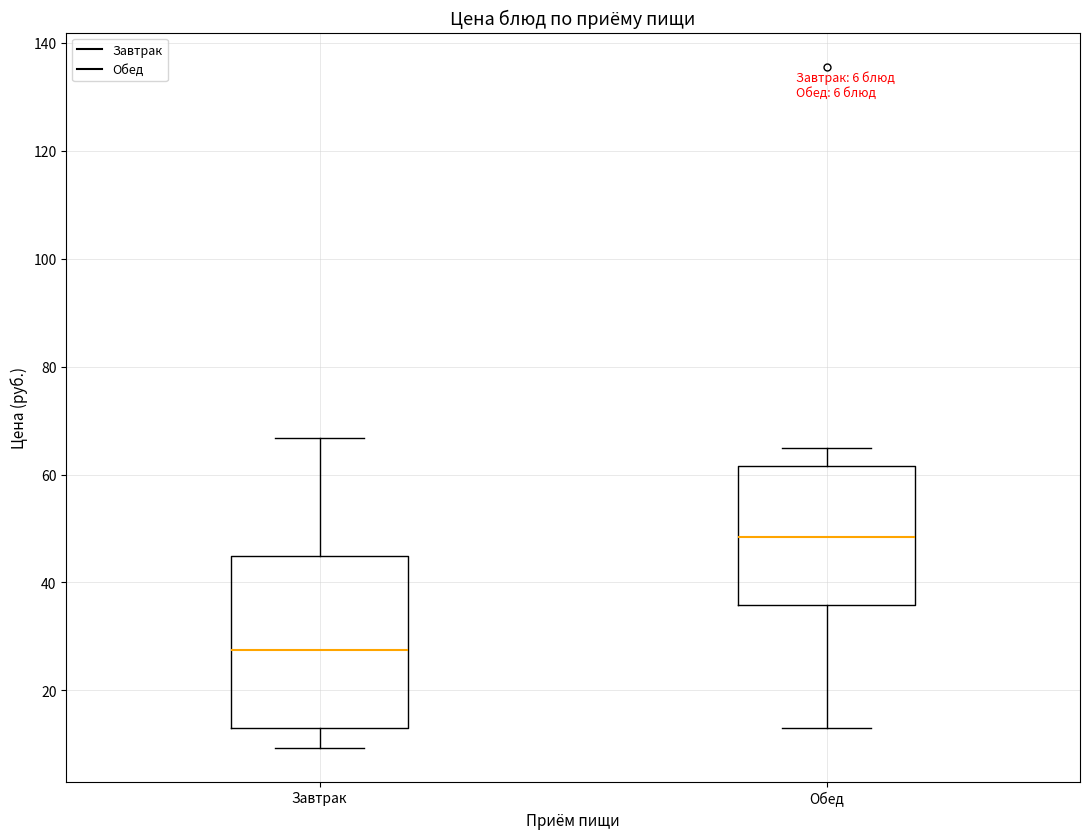

Comparing the boxes themselves (not the whiskers), which one is the tallest?

Завтрак